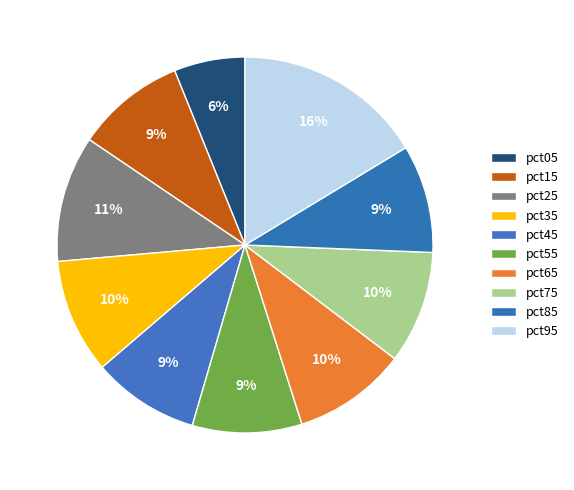

Does any single category account for the majority?

No